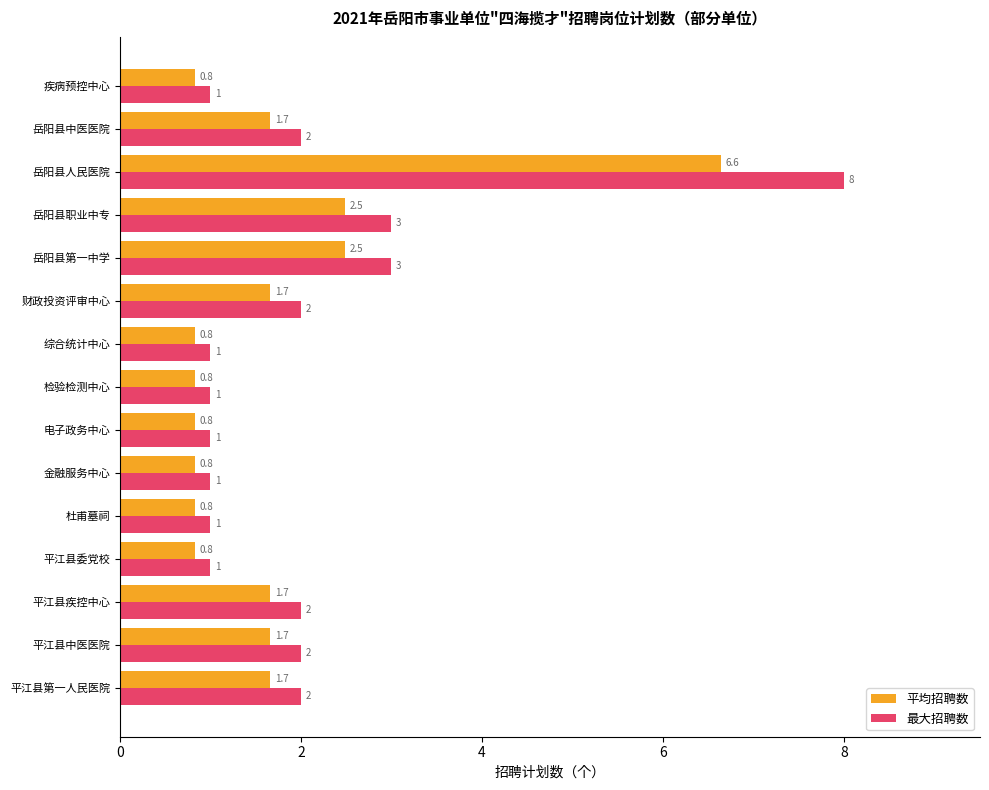

Read the 最大招聘数 value at 杜甫墓祠.

1.0